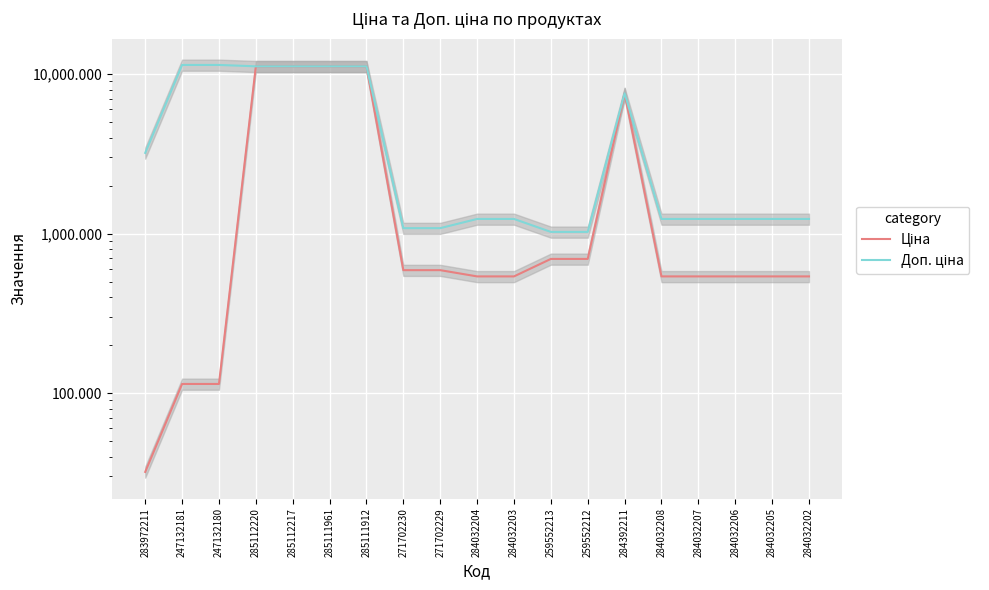

True or false: Доп. ціна has a value of 11188.2 at 285111961.

True